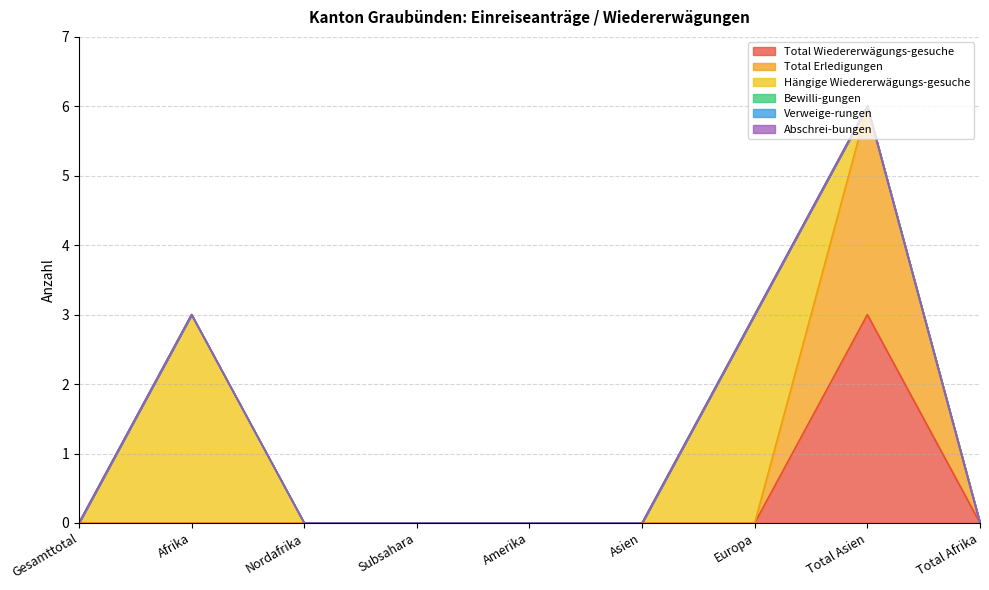

Between Total Asien and Subsahara, which is larger?

Total Asien